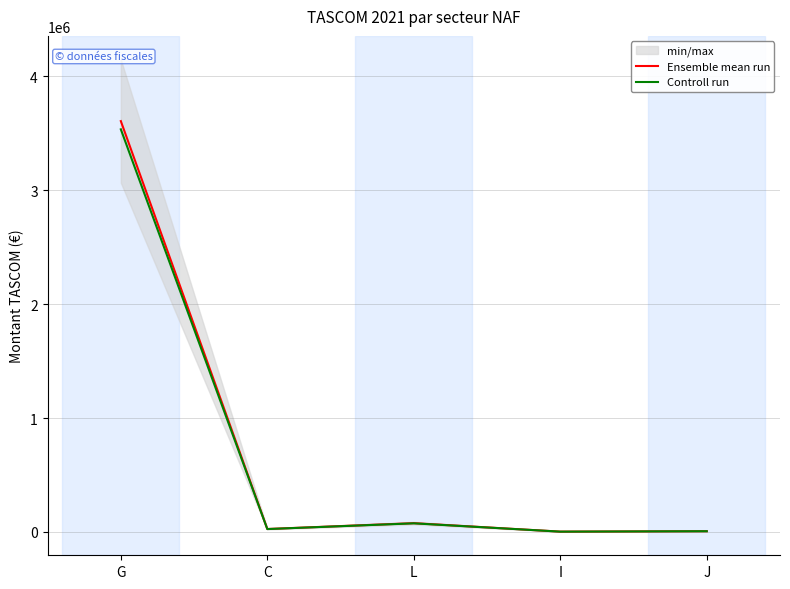

At which category does Controll run reach its first local valley?

C